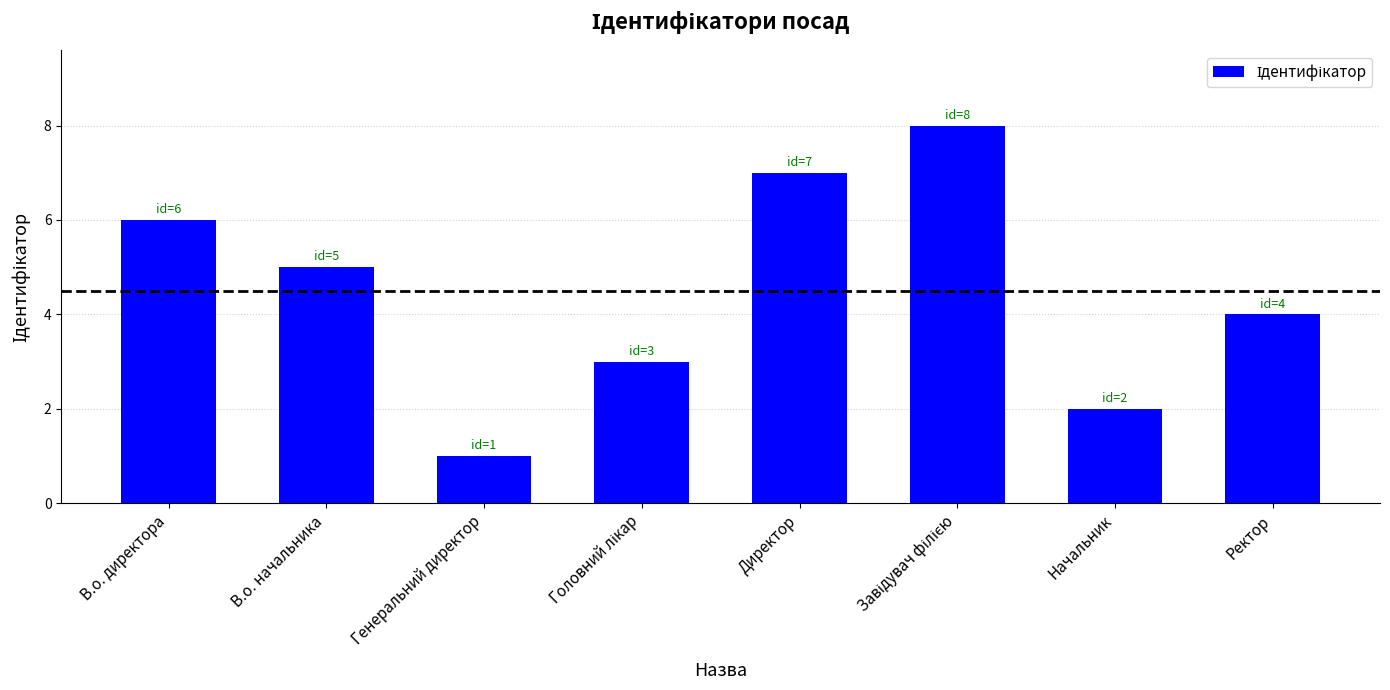

What position from the right is Ректор?

1